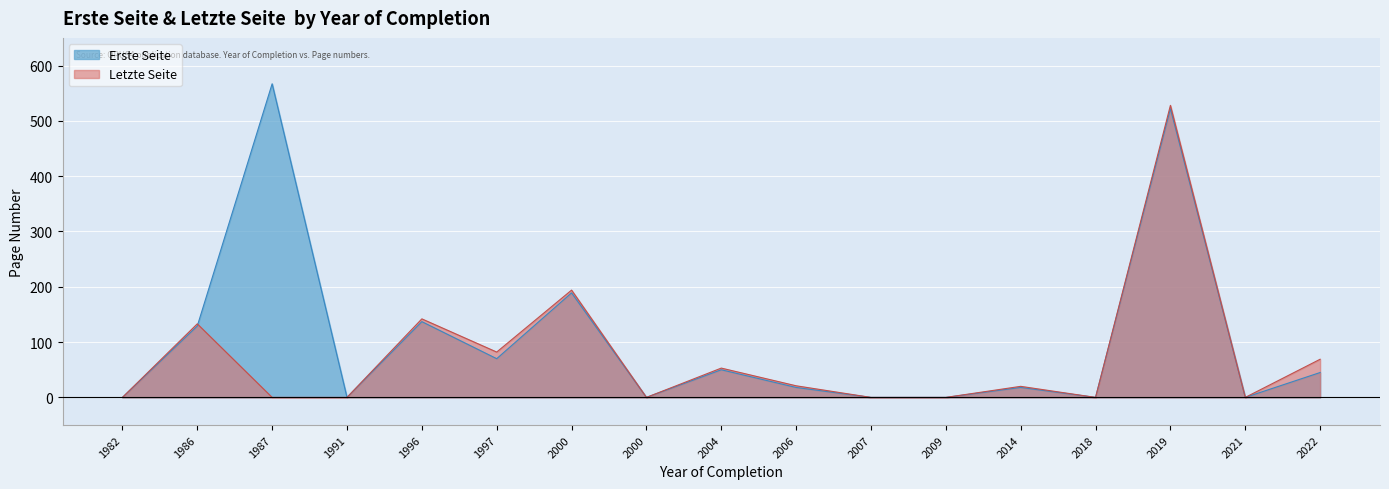

How many categories are shown in the chart?

17